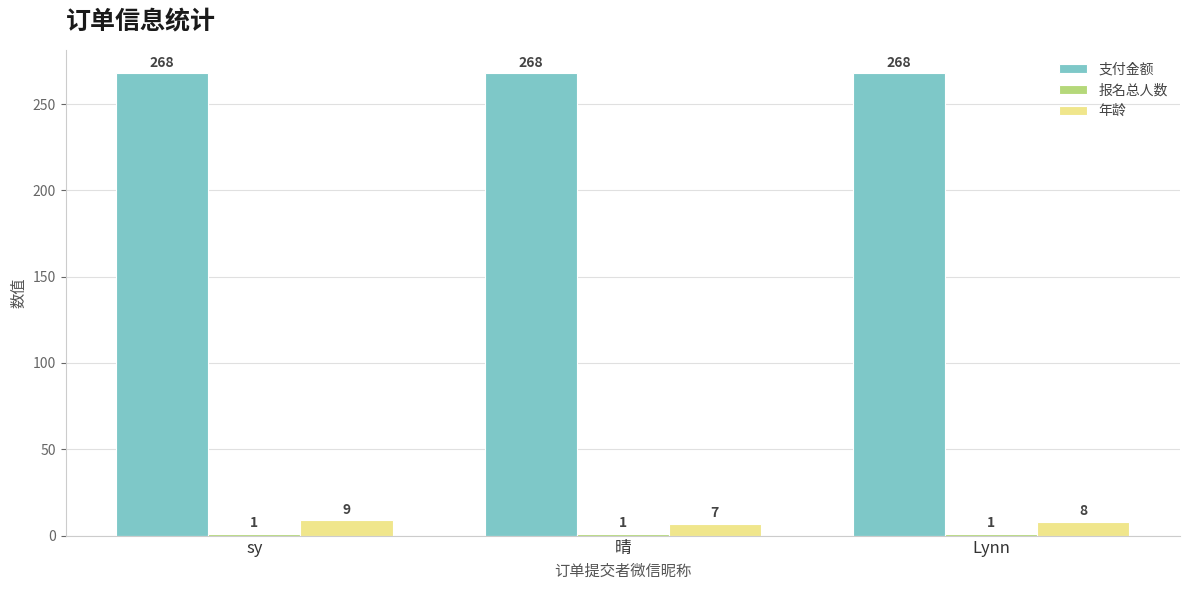

Are the bars grouped side by side (vs. stacked)?

Yes